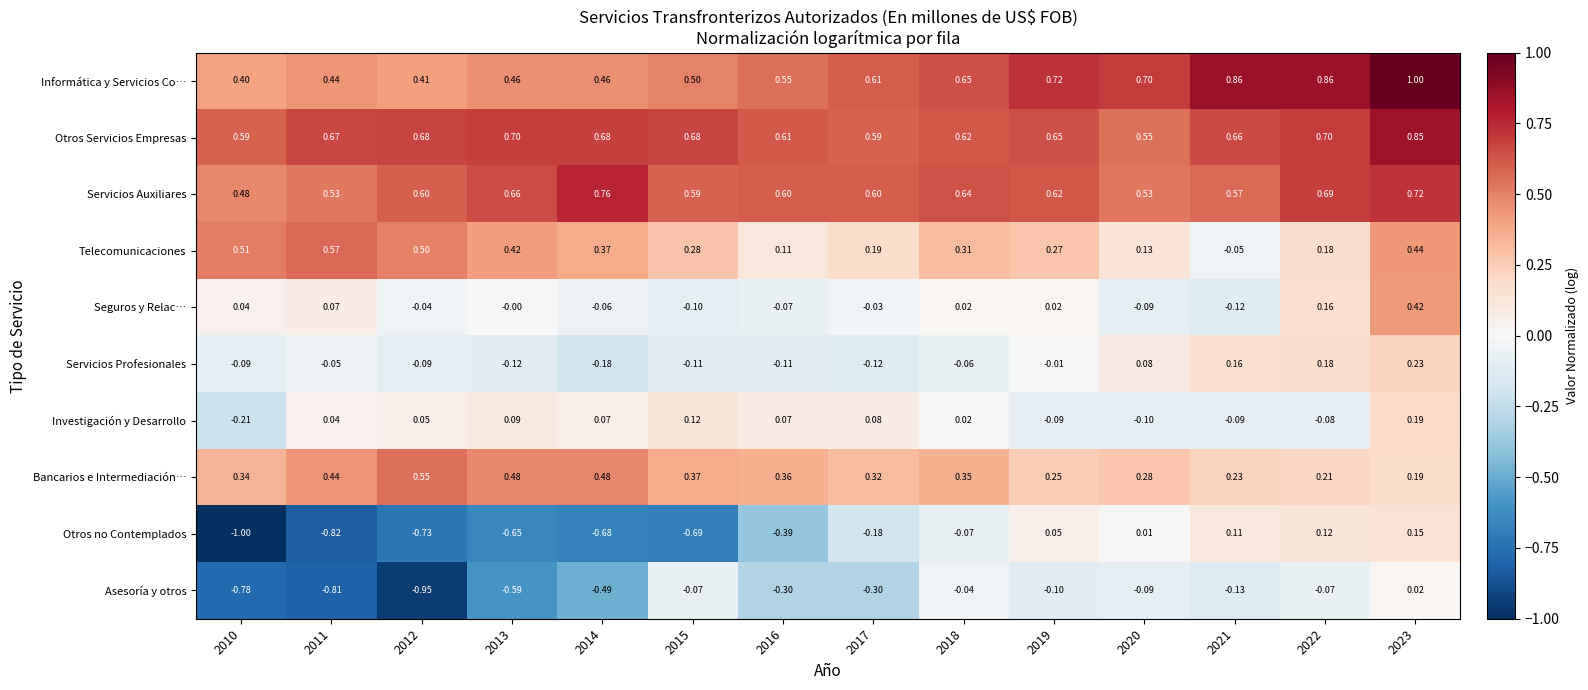

Which series has the largest total across all categories?

Otros Servicios Empresas